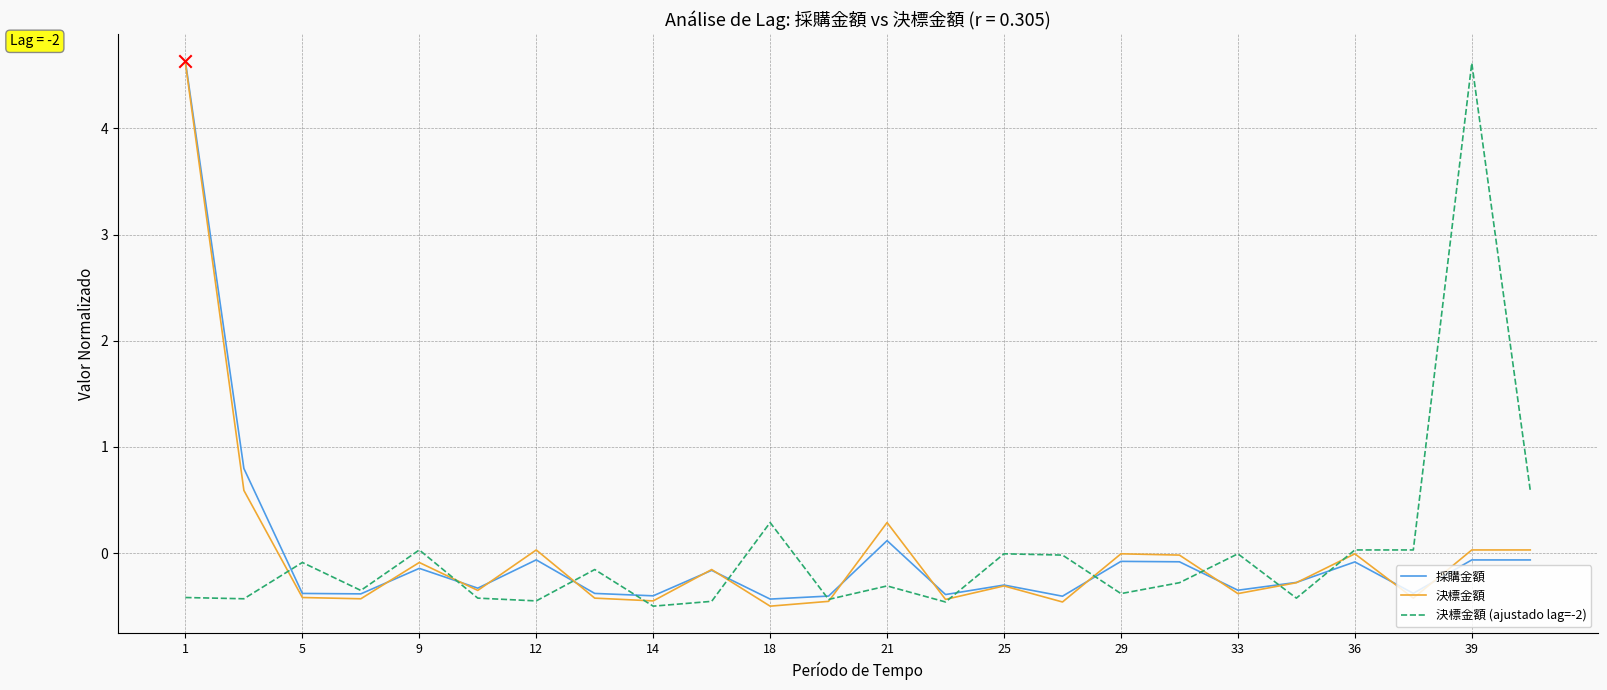

What is the highest value of the 採購金額 series?

4.6